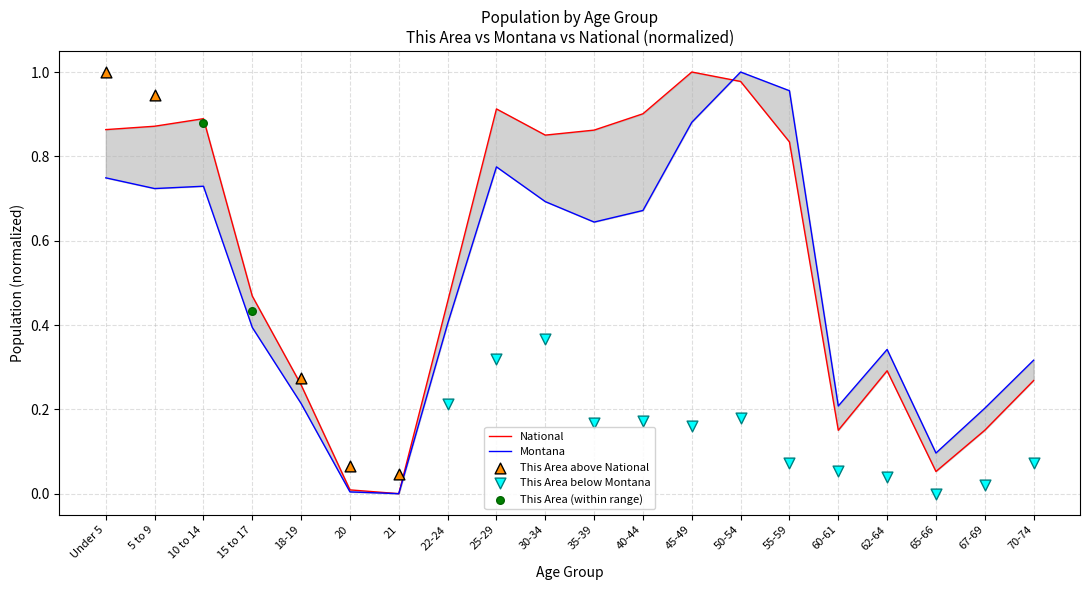

Which series has the largest total across all categories?

National